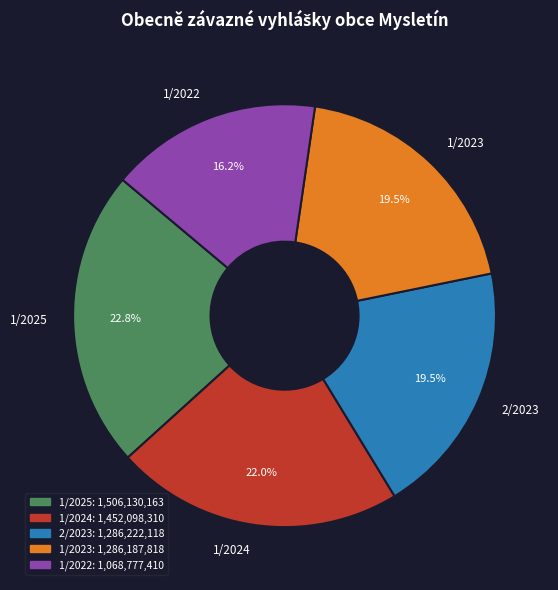

Which category has the biggest portion of the pie?

1/2025